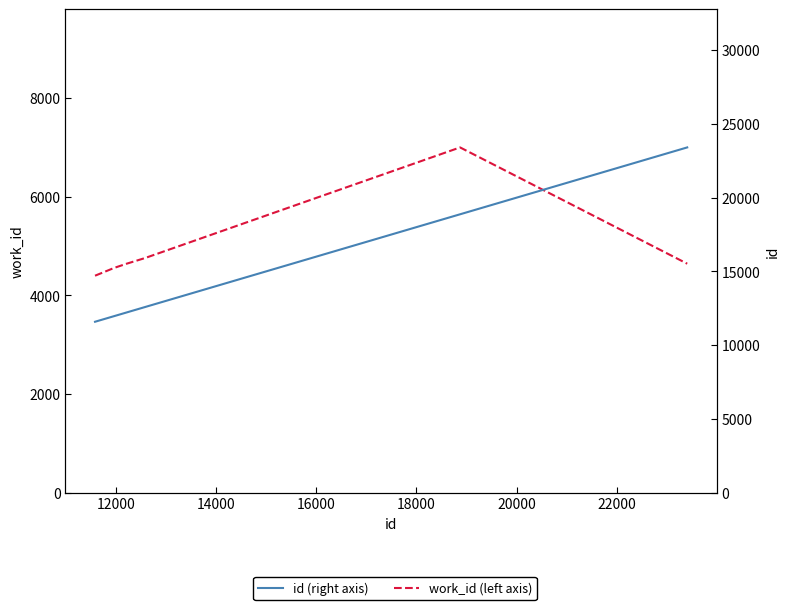

What is the value of the id (right axis) point at the 6th from the left?

23399